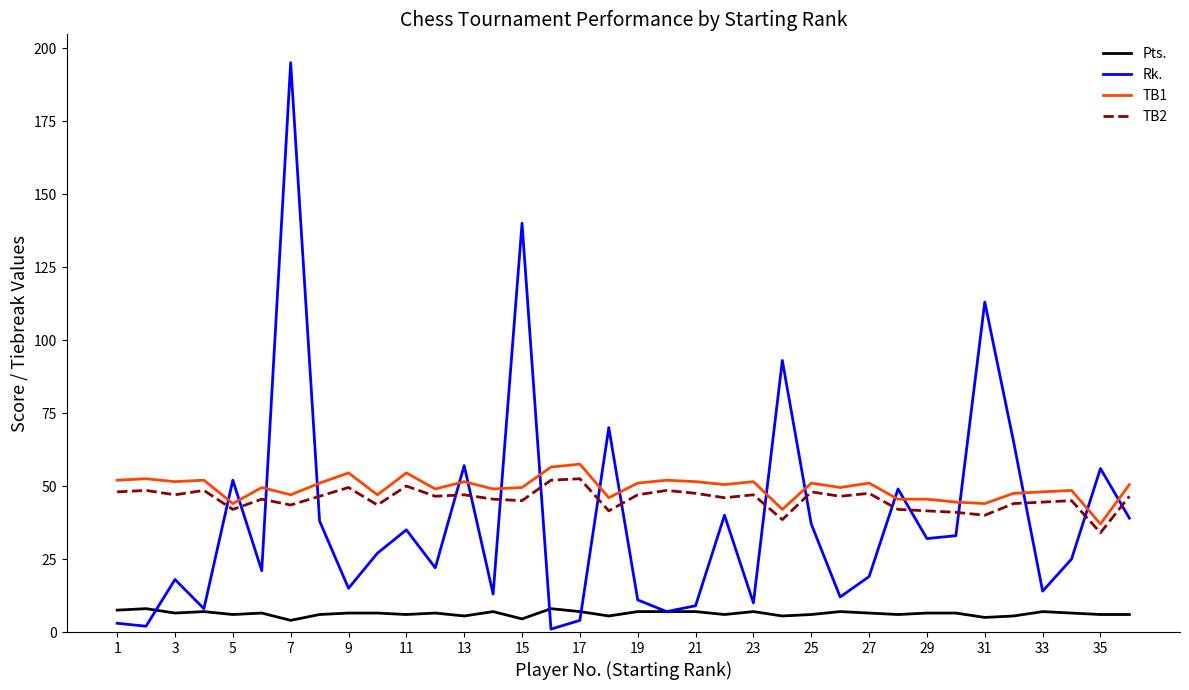

What is the greatest value displayed?

195.0